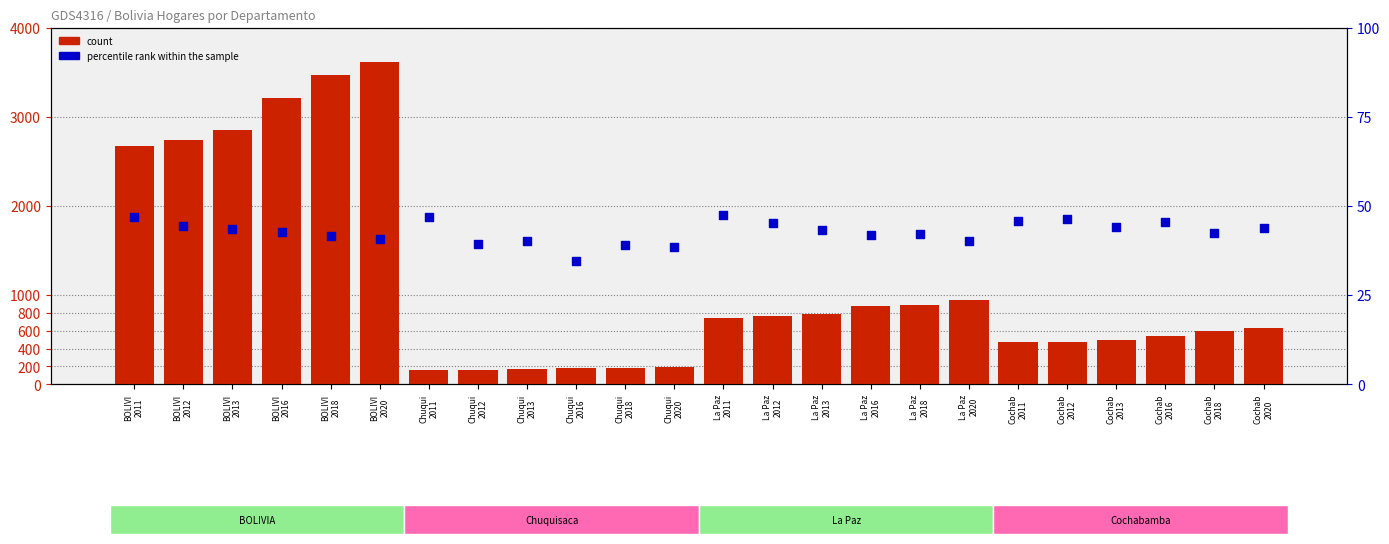

What are all the series names shown in the legend?

count, percentile rank within the sample